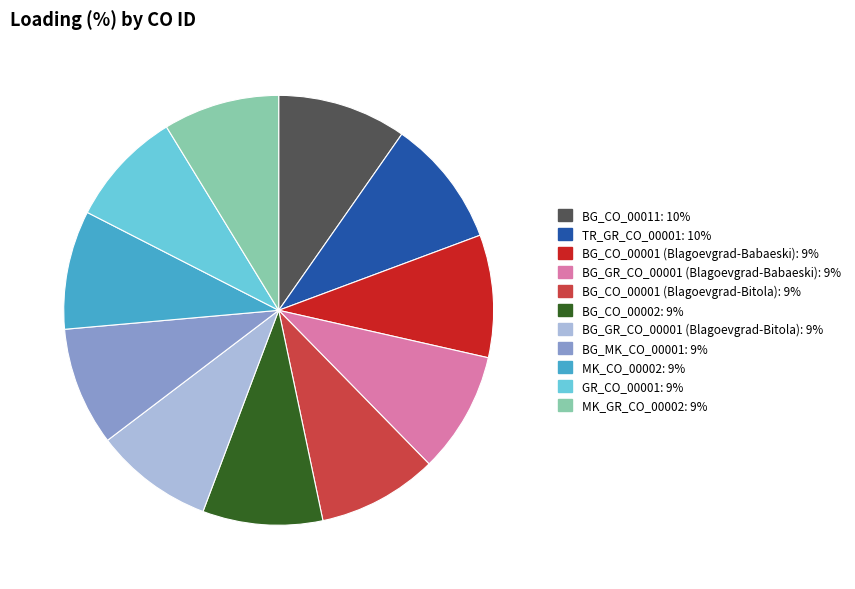

Combined, do MK_GR_CO_00002 and BG_CO_00001 (Blagoevgrad-Bitola) account for over 50%?

No